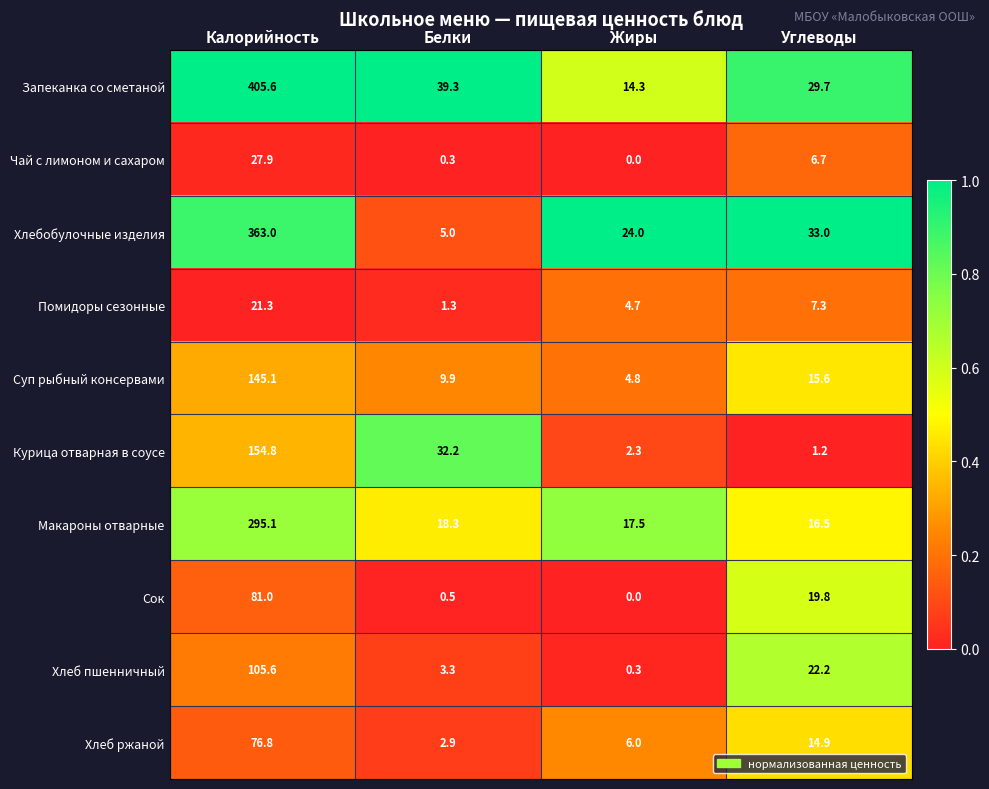

How many series are shown in this chart?

10